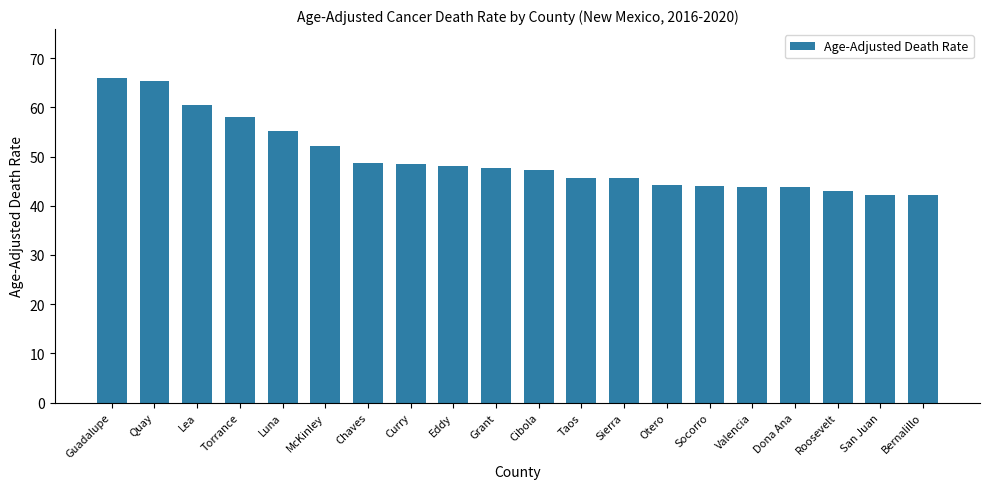

What is the label of the 9th bar from the right?

Taos